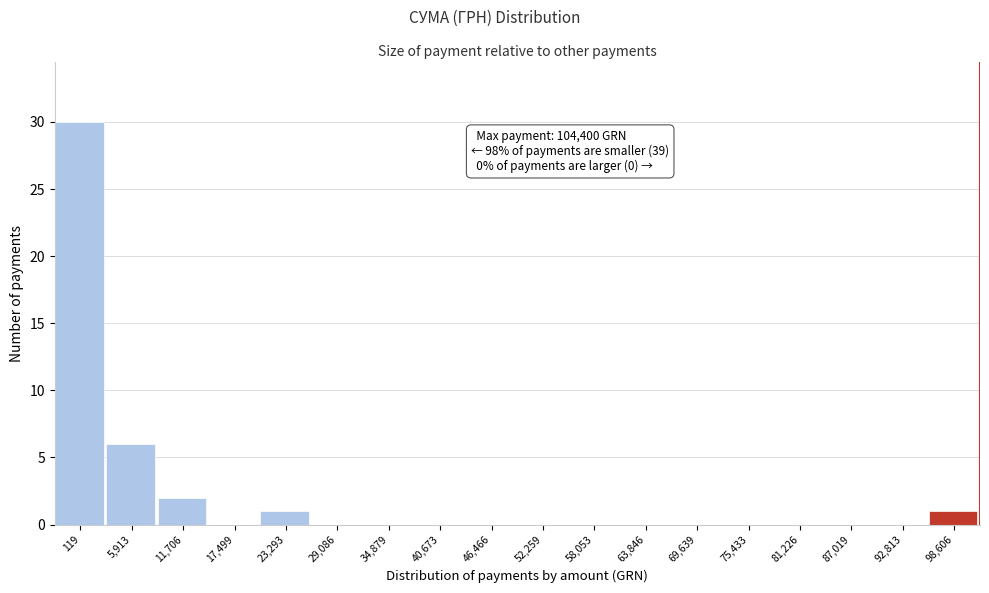

Reading left to right, extract all data points from this chart.

119=30	5,913=6	11,706=2	17,499=0	23,293=1	29,086=0	34,879=0	40,673=0	46,466=0	52,259=0	58,053=0	63,846=0	69,639=0	75,433=0	81,226=0	87,019=0	92,813=0	98,606=1